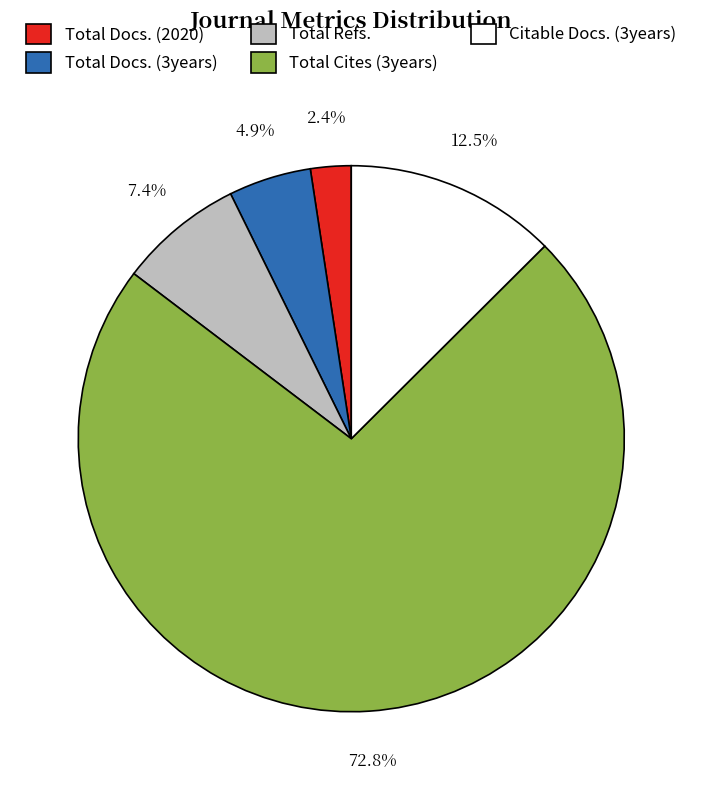

What is the total percentage of Total Refs. and Total Cites (3years)?

80.2%